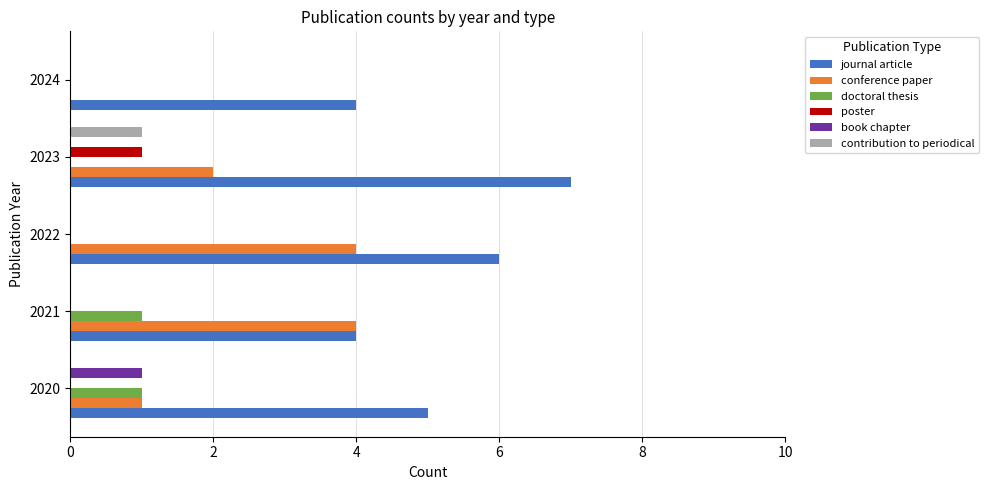

Which series has the widest spread of values?

conference paper